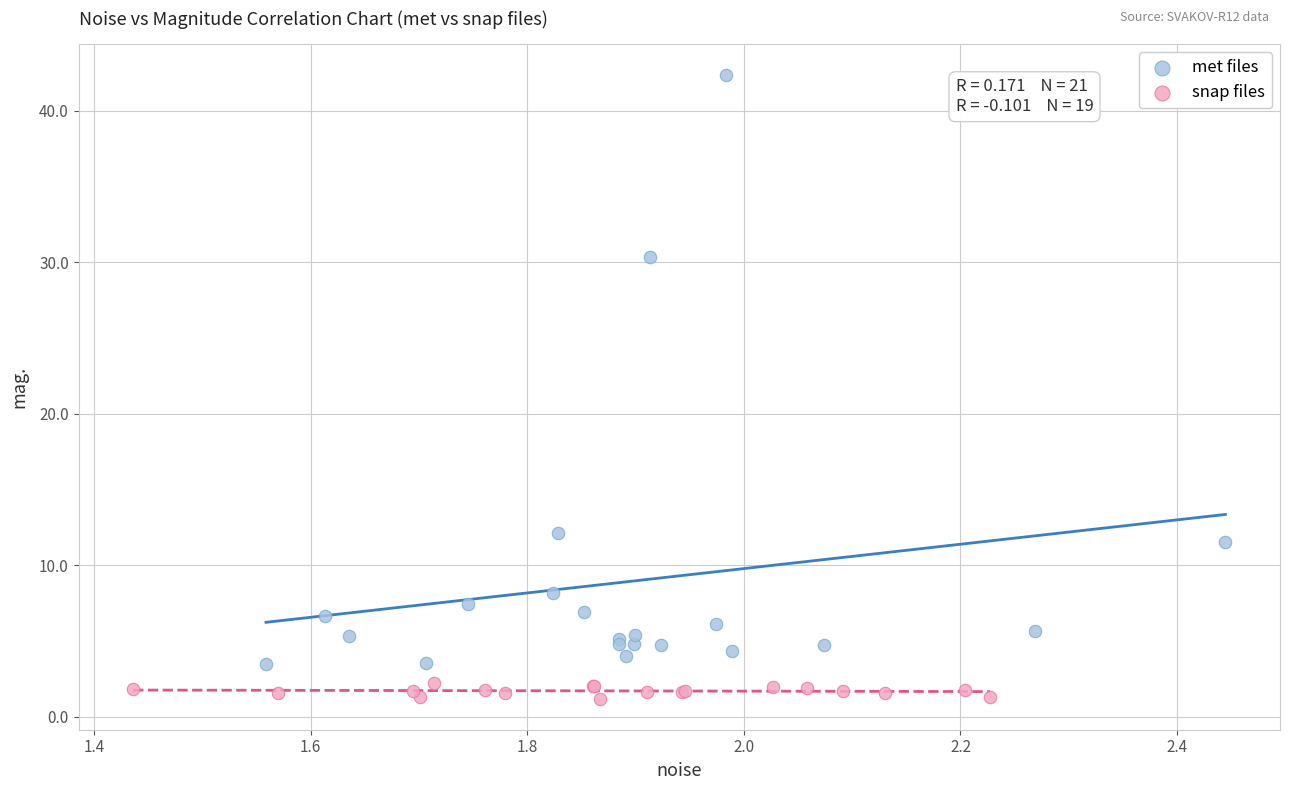

Which series has the widest spread of Y values?

met files